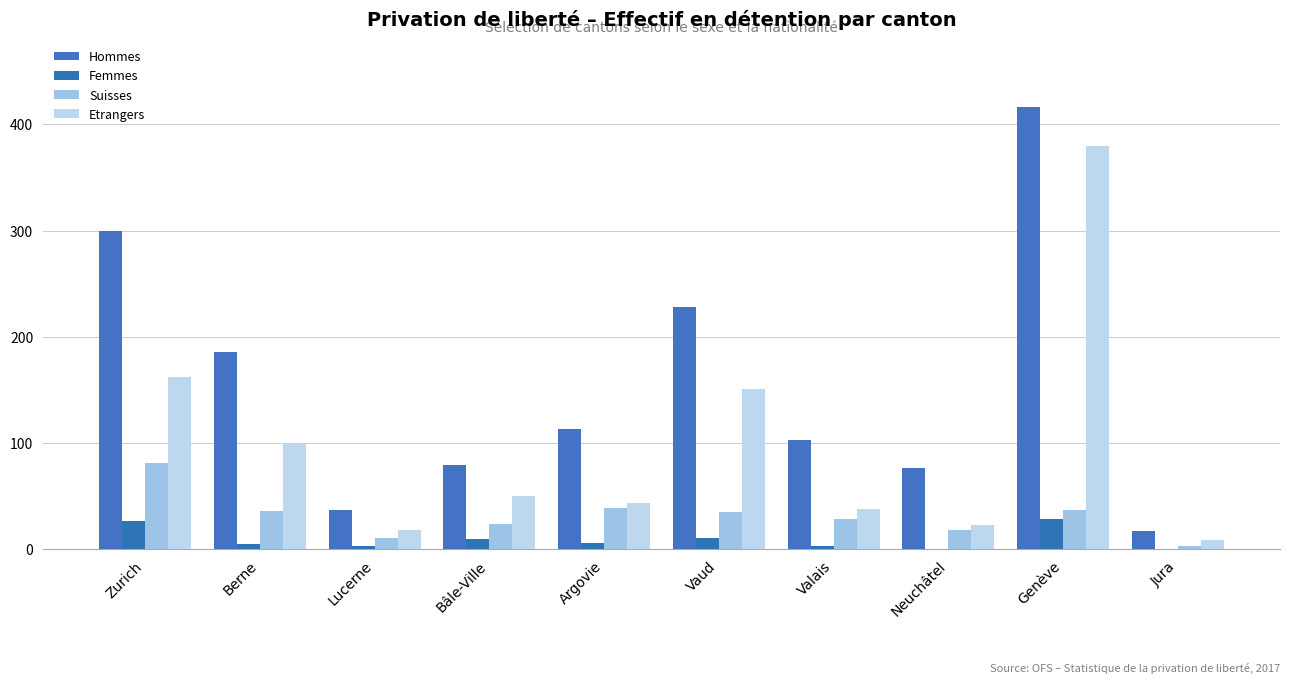

Read the Suisses value at Valais.

29